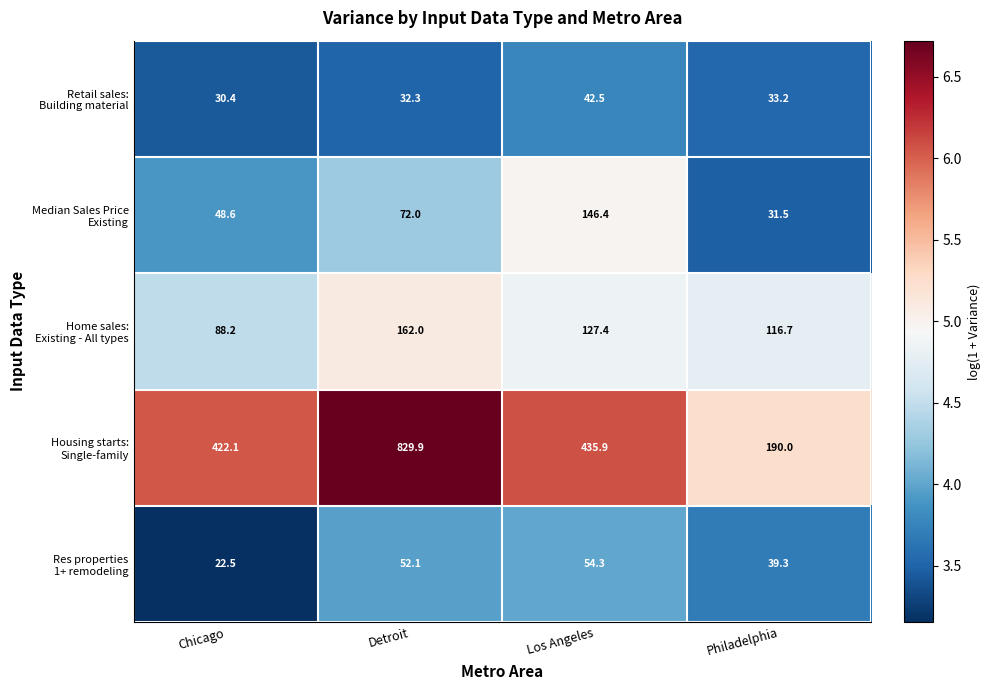

What is the maximum value shown in the chart?

829.9